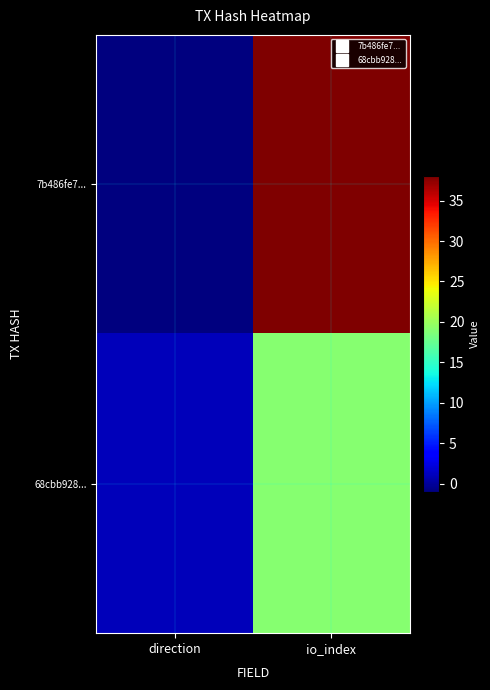

What is the difference between the highest and lowest values at direction?

2